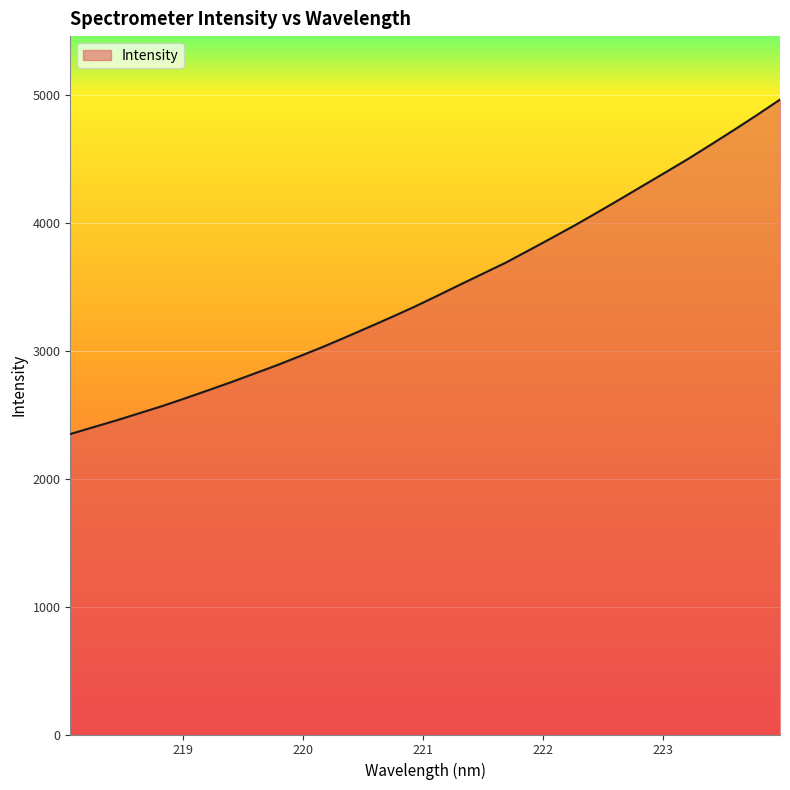

What is the difference between the maximum and minimum values?

2616.7